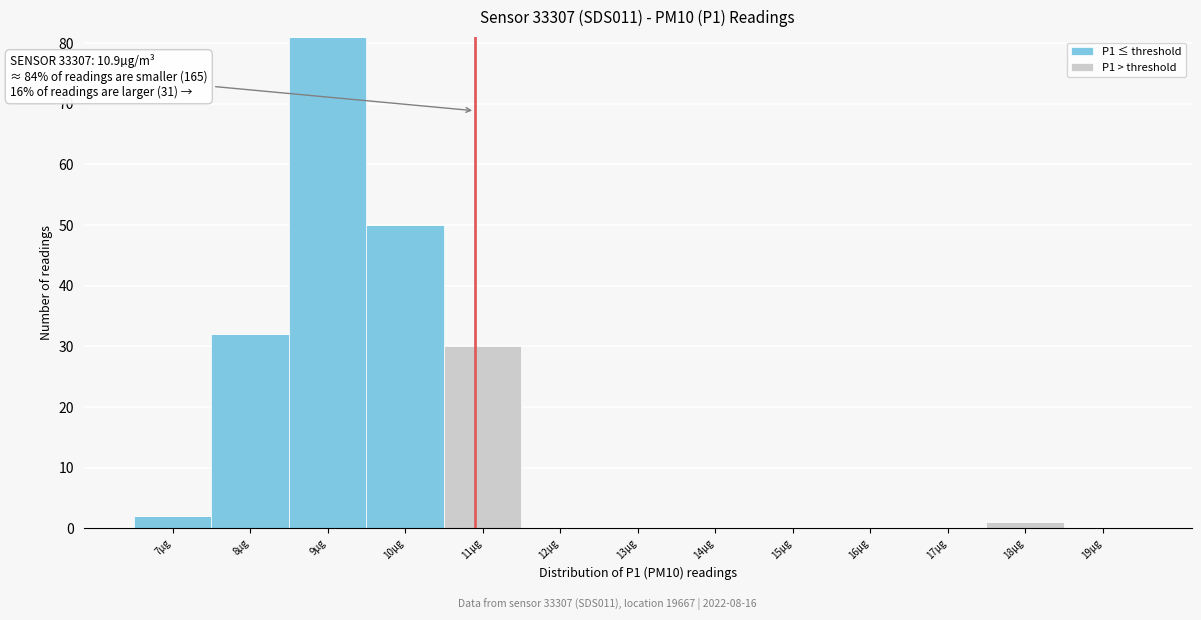

Reading left to right, what are the values for P1 ≤ threshold?

7µg=2	8µg=32	9µg=81	10µg=50	11µg=0	12µg=0	13µg=0	14µg=0	15µg=0	16µg=0	17µg=0	18µg=0	19µg=0